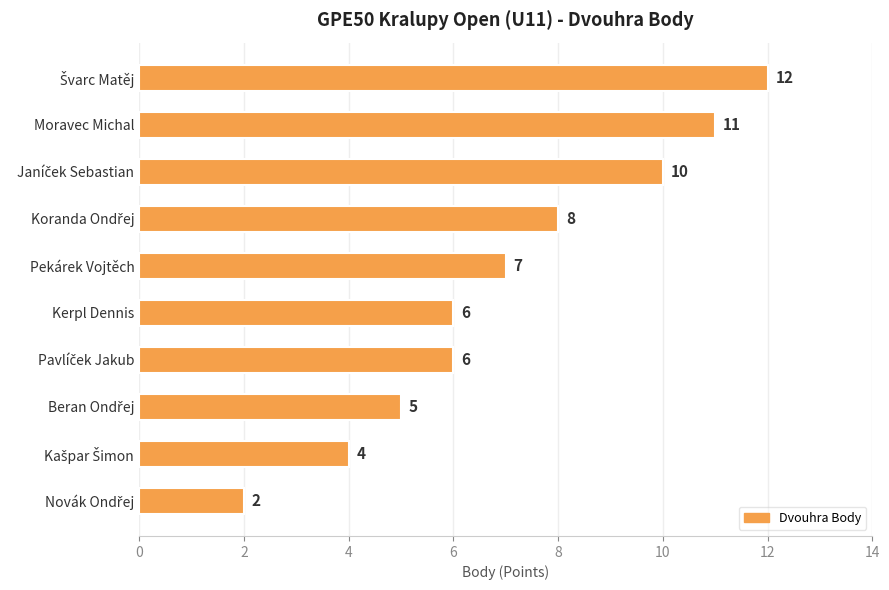

Reading top to bottom, list all the values displayed in this chart.

12	11	10	8	7	6	6	5	4	2